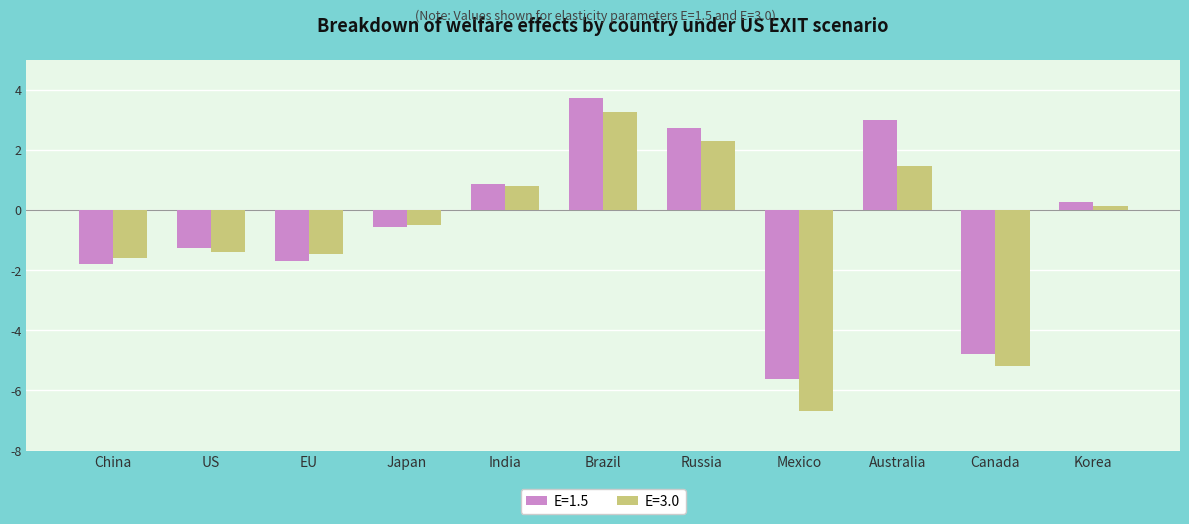

Rank the series at China from highest to lowest value.

E=3.0, E=1.5